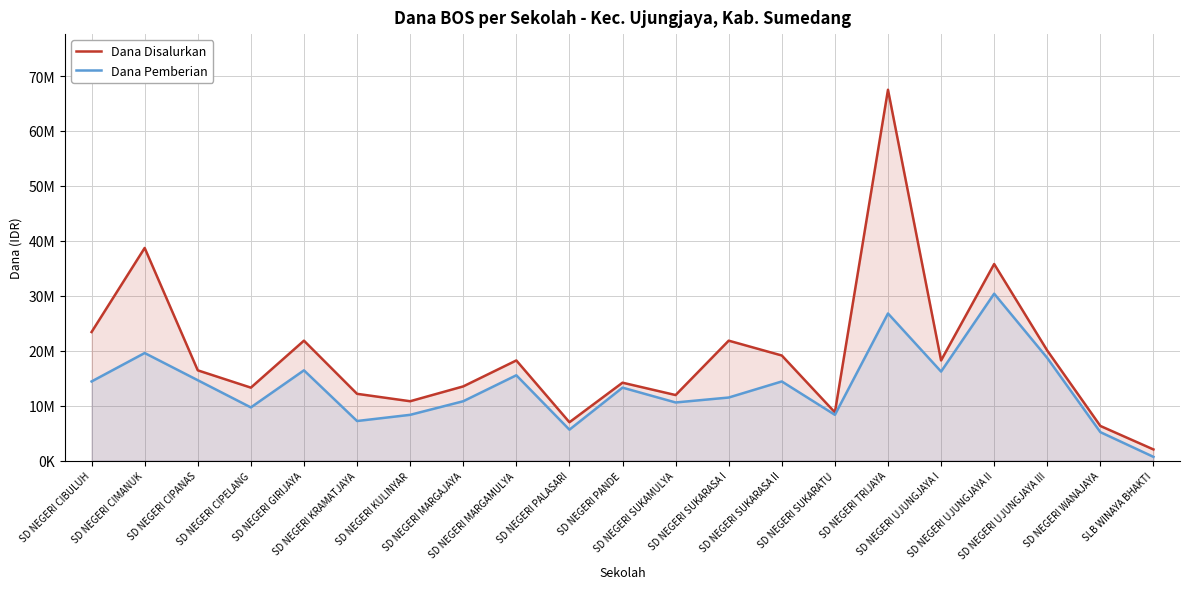

True or false: Dana Disalurkan and Dana Pemberian cross at least once.

False